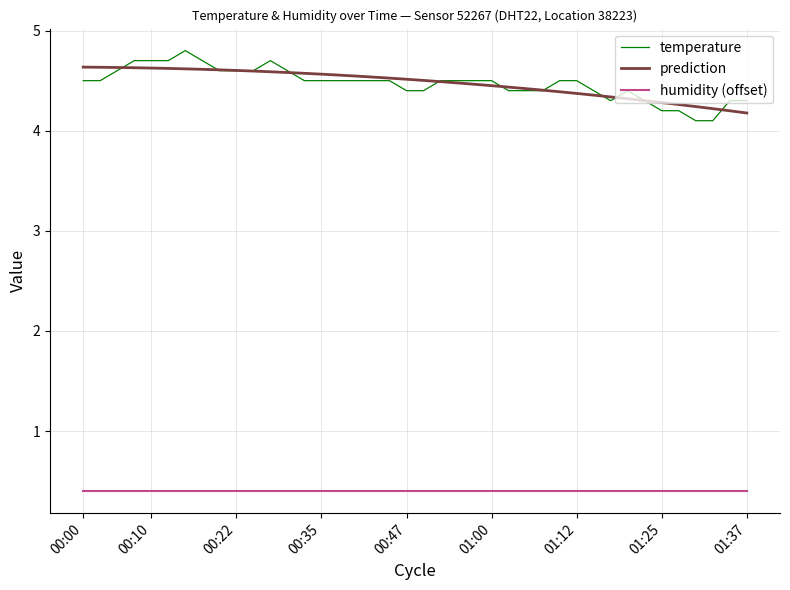

Rank the series by their maximum value, from lowest to highest.

humidity (offset), prediction, temperature